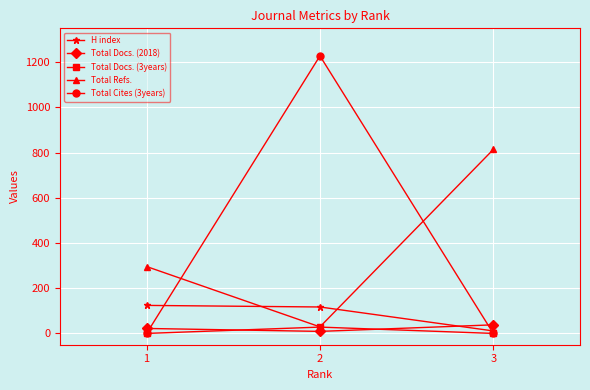

What is the difference between the highest and lowest values at 1?

296